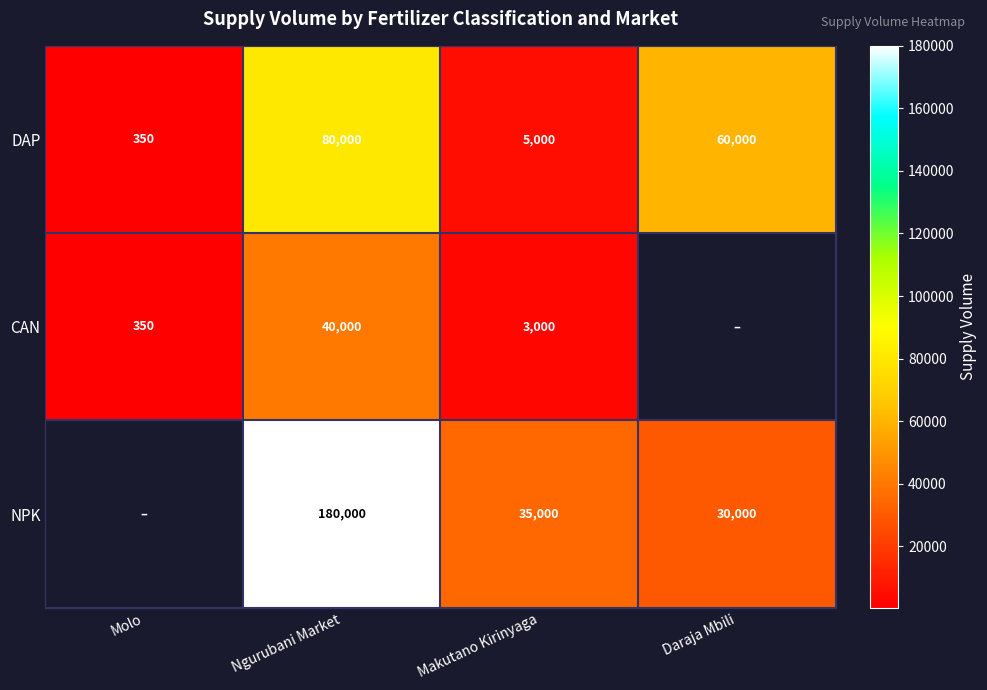

Which category has the lowest value across all series?

Molo